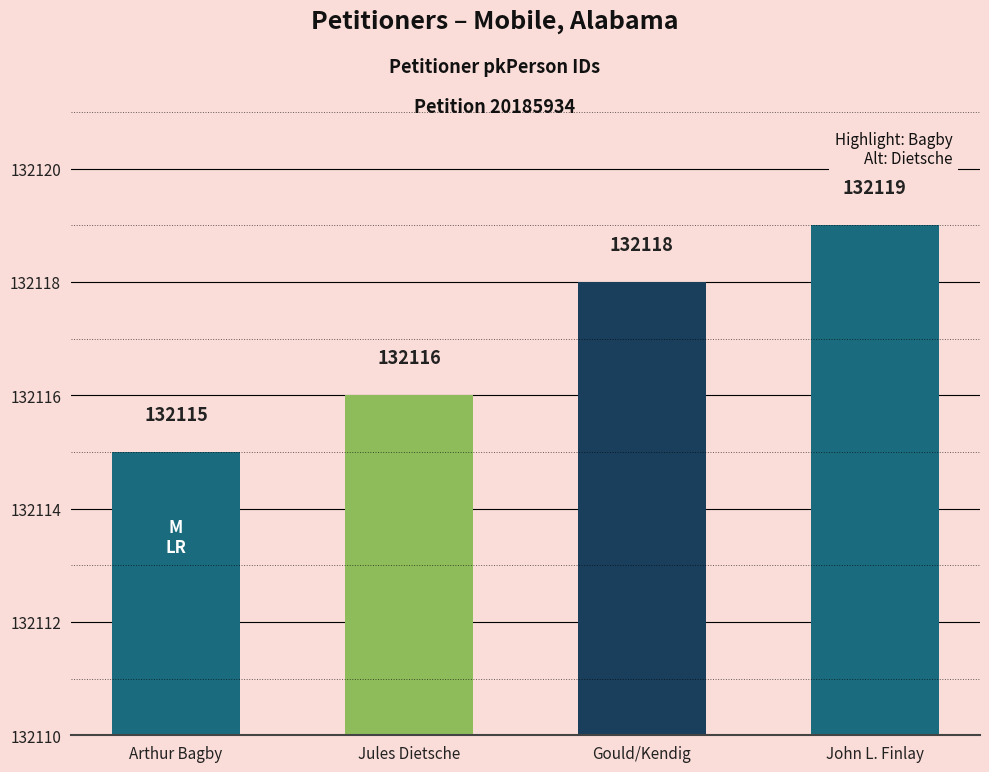

What is the smallest value displayed?

132115